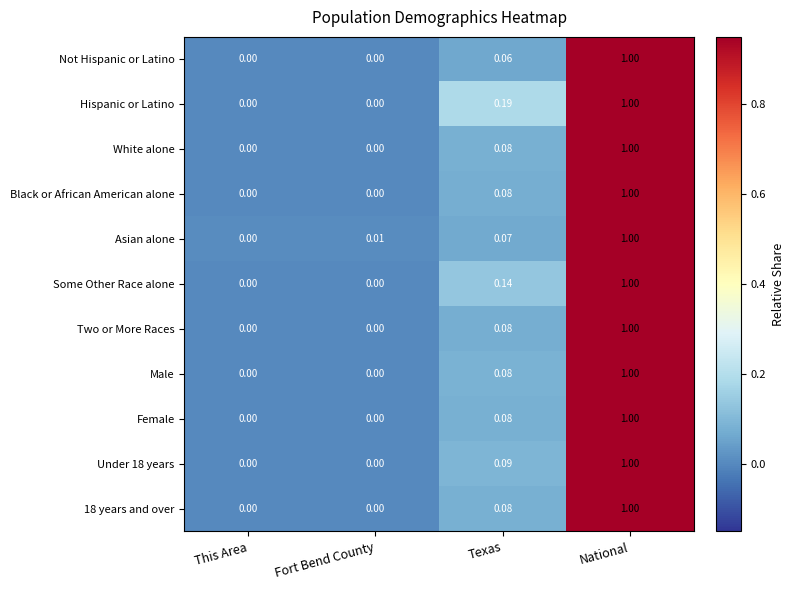

Between Fort Bend County and Texas, which series saw the biggest shift?

Hispanic or Latino